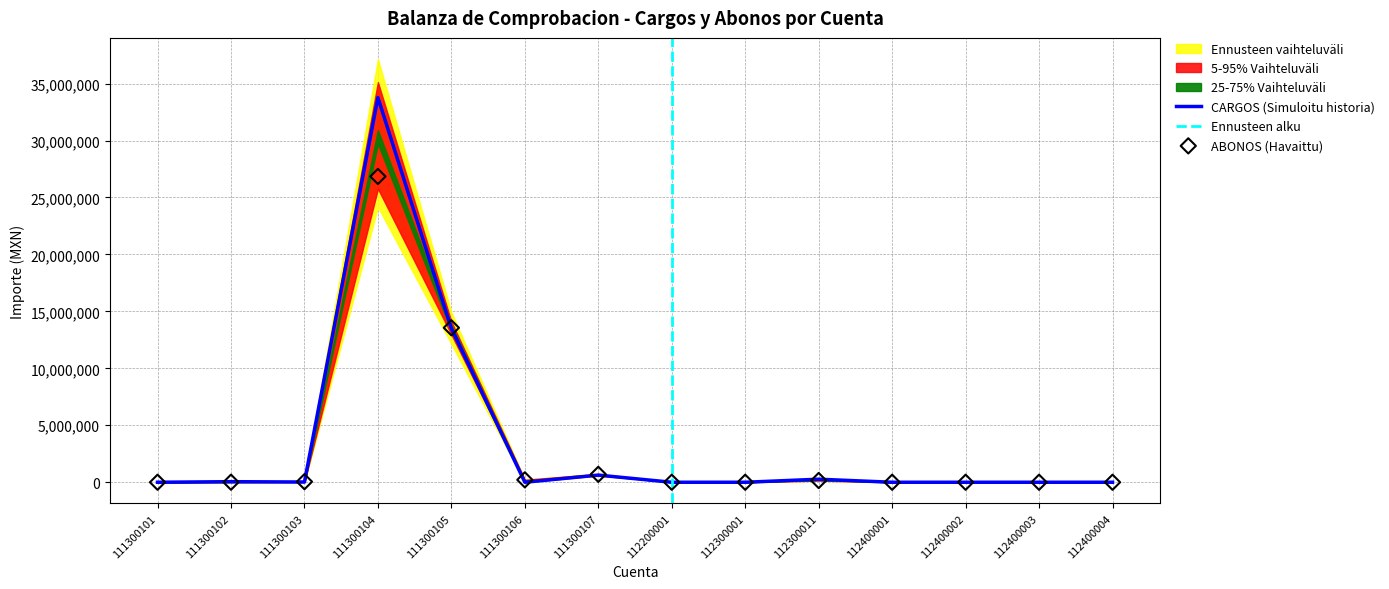

Which series reaches the minimum Y coordinate?

CARGOS